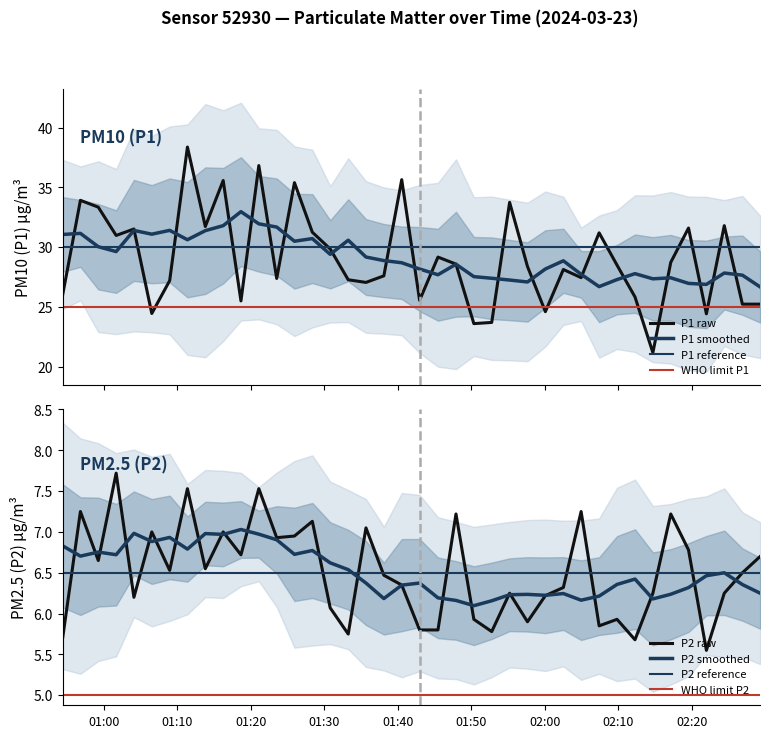

Reading left to right, transcribe all the data shown in this chart.

P1: 26.0	33.9	33.4	31.0	31.5	24.4	27.2	38.4	31.7	35.6	25.5	36.8	27.4	35.4	31.2	29.9	27.3	27.1	27.6	35.6	25.6	29.2	28.6	23.6	23.7	33.8	28.4	24.6	28.1	27.4	31.2	28.5	25.8	21.2	28.7	31.6	24.4	31.8	25.2	25.2
P2: 5.7	7.2	6.7	7.7	6.2	7.0	6.5	7.5	6.5	7.0	6.7	7.5	6.9	7.0	7.1	6.1	5.8	7.0	6.5	6.3	5.8	5.8	7.2	5.9	5.8	6.2	5.9	6.2	6.3	7.2	5.8	5.9	5.7	6.2	7.2	6.8	5.5	6.2	6.5	6.7